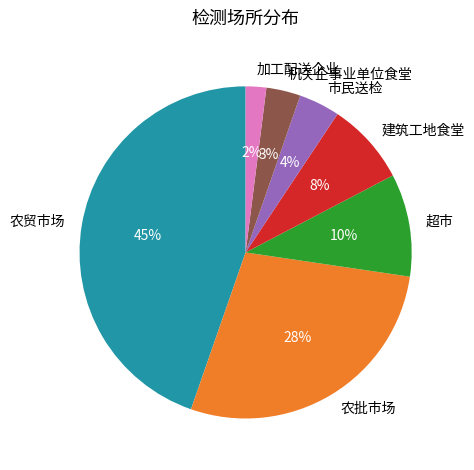

How many slices are in this pie chart?

7